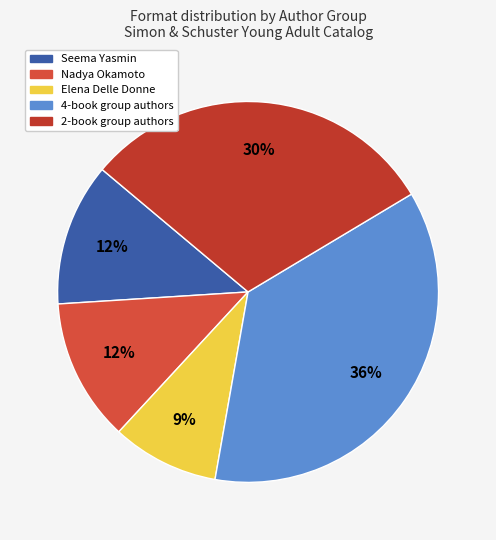

How many segments does this pie chart have?

5